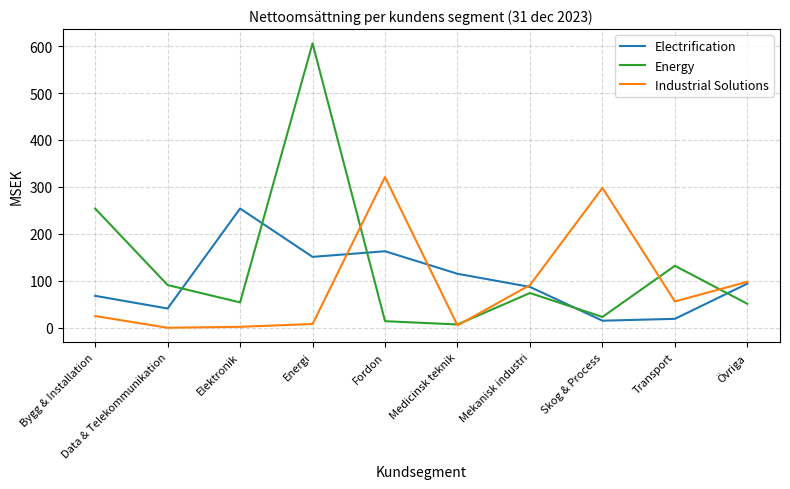

At which label is Energy closest to 306?

Bygg & Installation